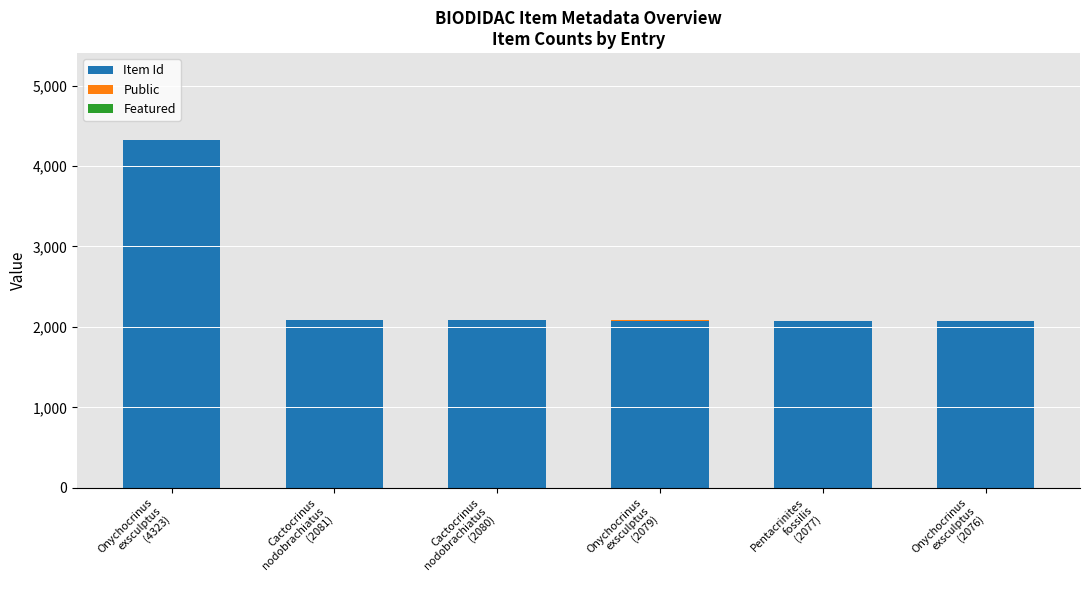

What is the highest value of the Item Id series?

4323